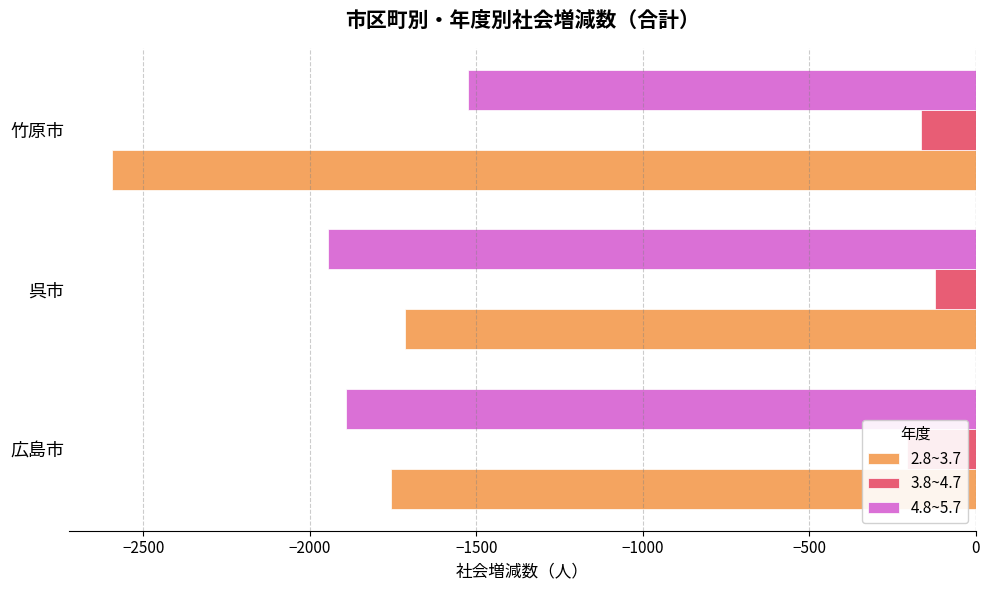

Reading left to right, list all the values displayed in this chart.

2.8~3.7: -1756	-1713	-2594
3.8~4.7: -207	-122	-164
4.8~5.7: -1890	-1946	-1526